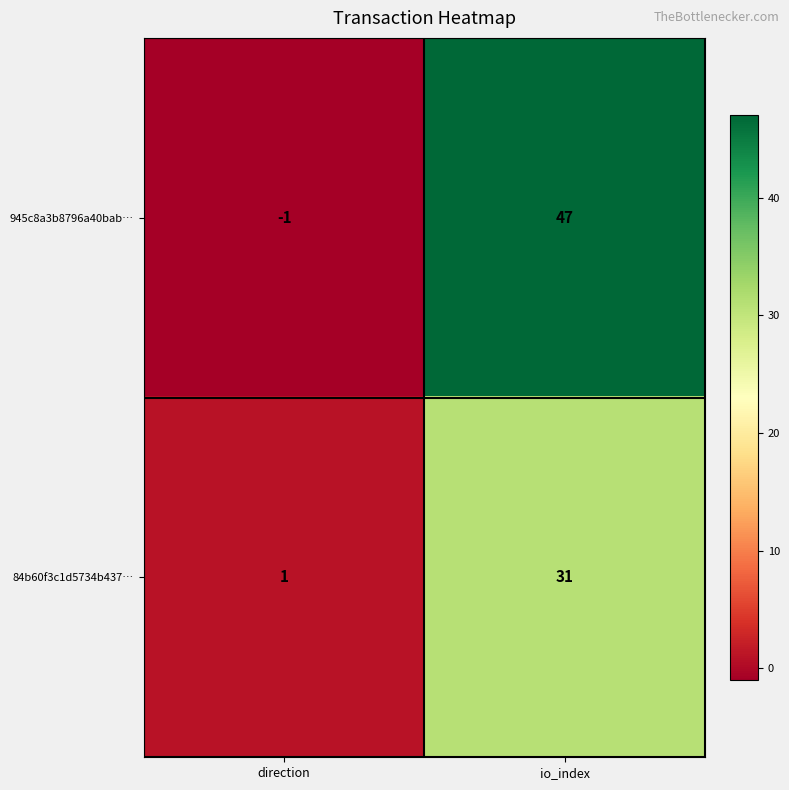

List the series in order of their peak value, highest first.

945c8a3b8796a40bab…, 84b60f3c1d5734b437…